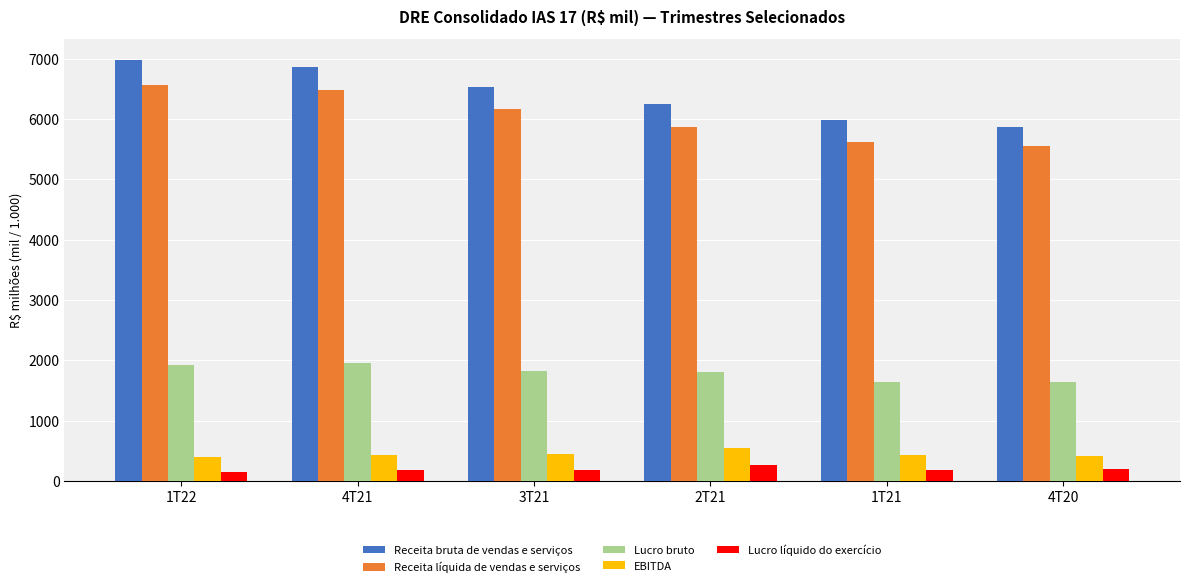

What is the value of the EBITDA bar at the 6th from the left?

407.8